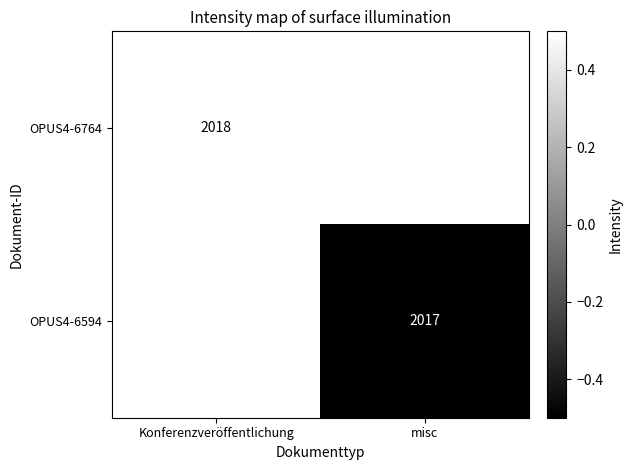

Is it true that OPUS4-6594 equals 2017.0 at misc?

True